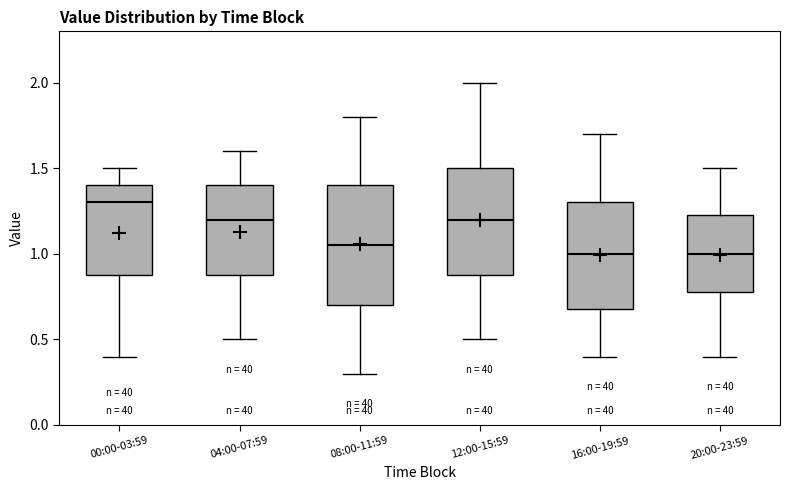

Reading left to right, read every box against the y-axis: the position of its median line, the range the box covers, and the ends of its whiskers. The values are not printed on the chart, so give them approximately, as read against the axis.

00:00-03:59: median 1.30, box 0.90 to 1.40, whiskers 0.40 to 1.50
04:00-07:59: median 1.20, box 0.90 to 1.40, whiskers 0.50 to 1.60
08:00-11:59: median 1.05, box 0.70 to 1.40, whiskers 0.30 to 1.80
12:00-15:59: median 1.20, box 0.90 to 1.50, whiskers 0.50 to 2.00
16:00-19:59: median 1.00, box 0.70 to 1.30, whiskers 0.40 to 1.70
20:00-23:59: median 1.00, box 0.80 to 1.25, whiskers 0.40 to 1.50